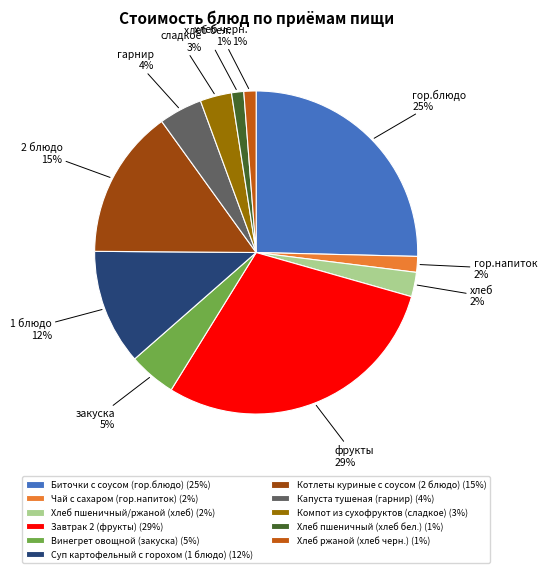

To the nearest percent, what is the average slice percentage?

9%